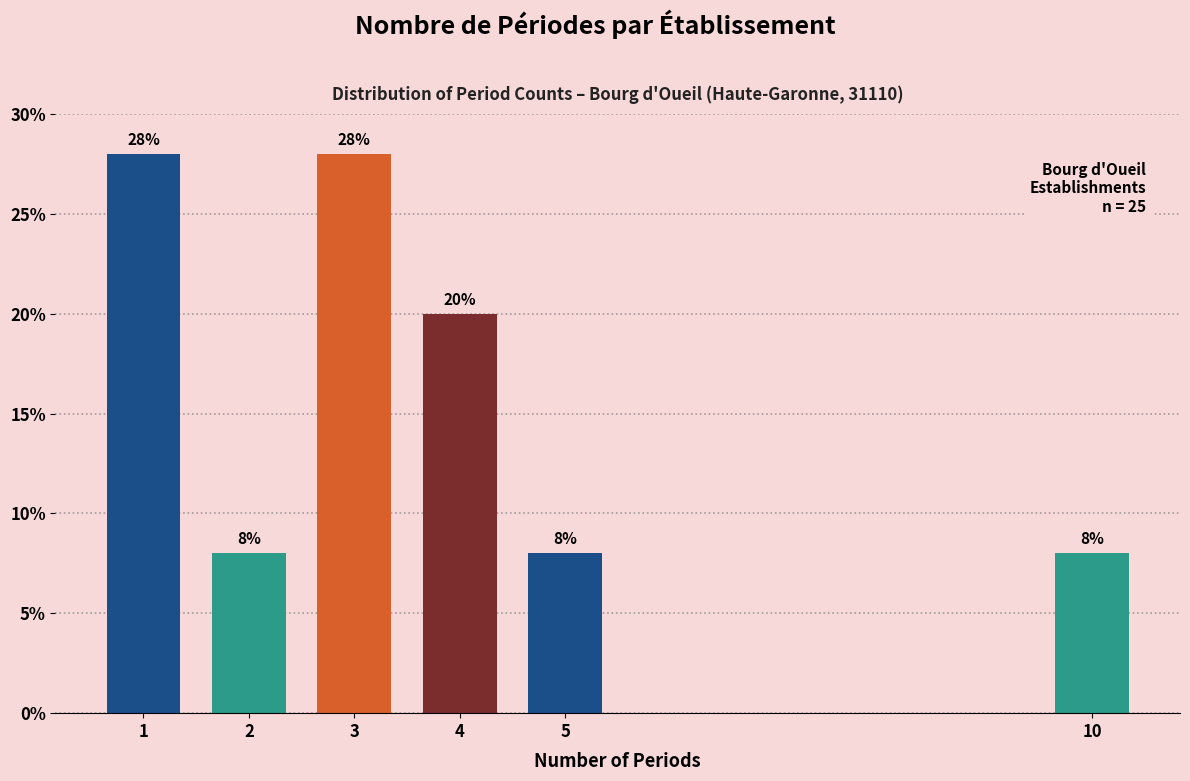

Reading left to right, transcribe all the data shown in this chart.

1=28.0	2=8.0	3=28.0	4=20.0	5=8.0	10=8.0